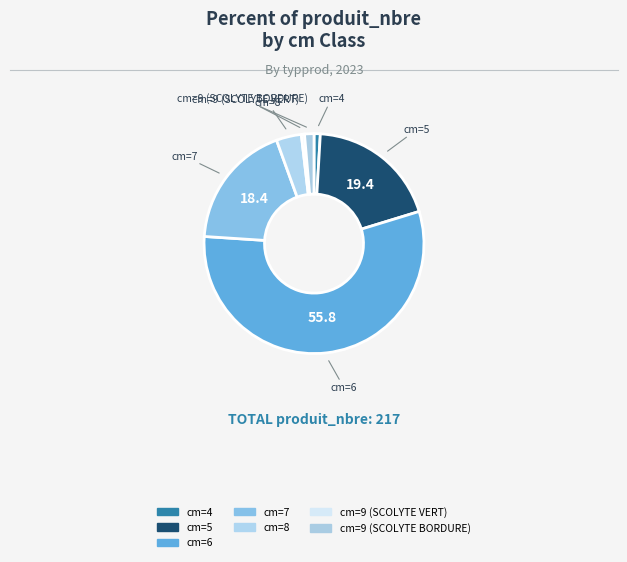

The cm=8 slice represents 15% of the pie. True or false?

False